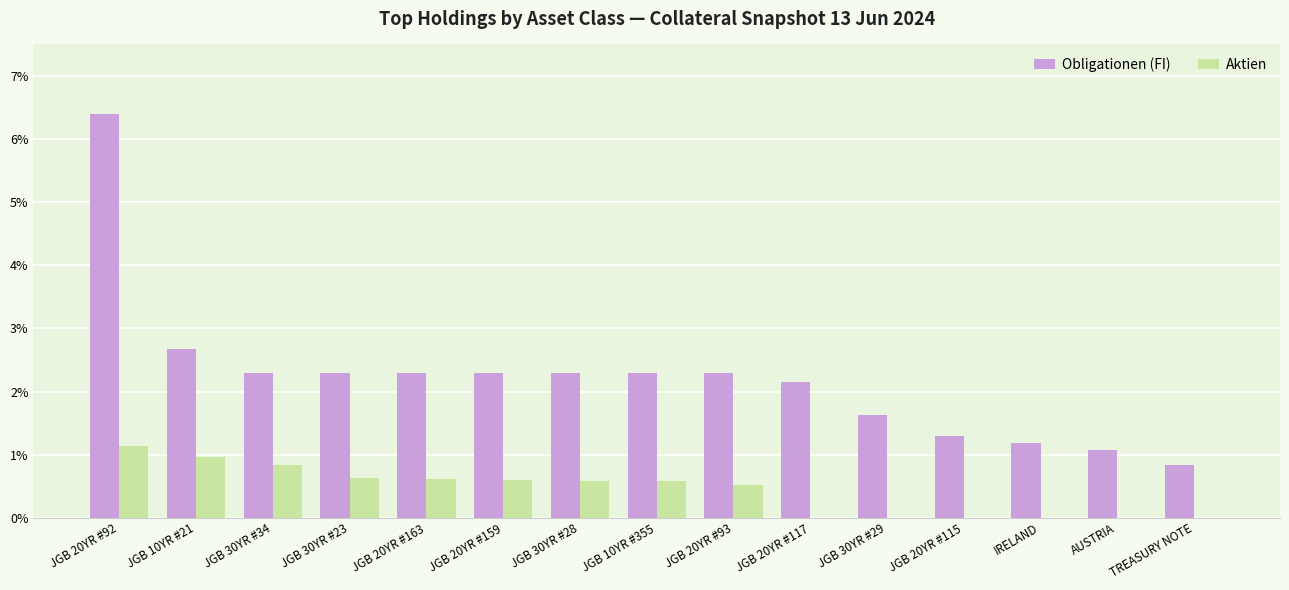

What is the total value across all series at TREASURY NOTE?

0.8